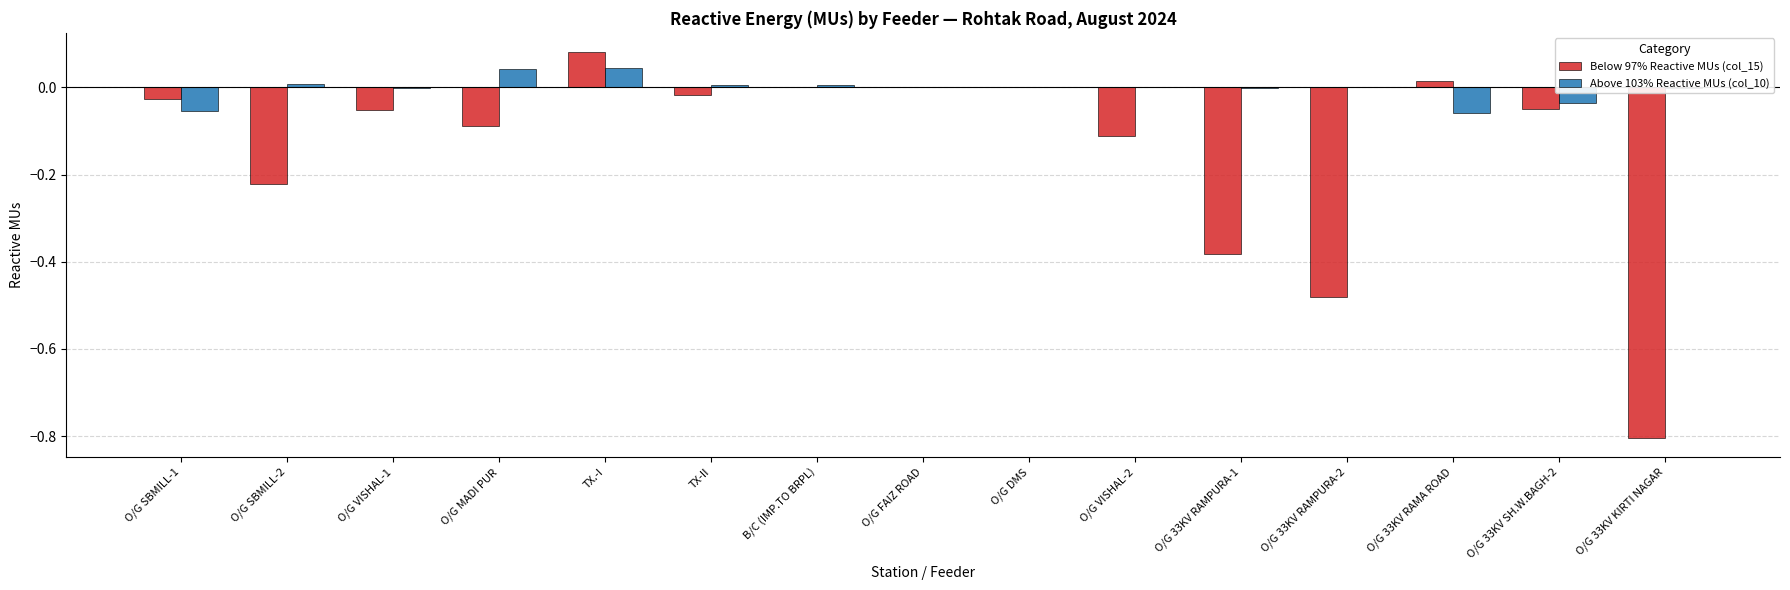

The value of Above 103% Reactive MUs (col_10) at O/G VISHAL-2 is 0.0. True or false?

True